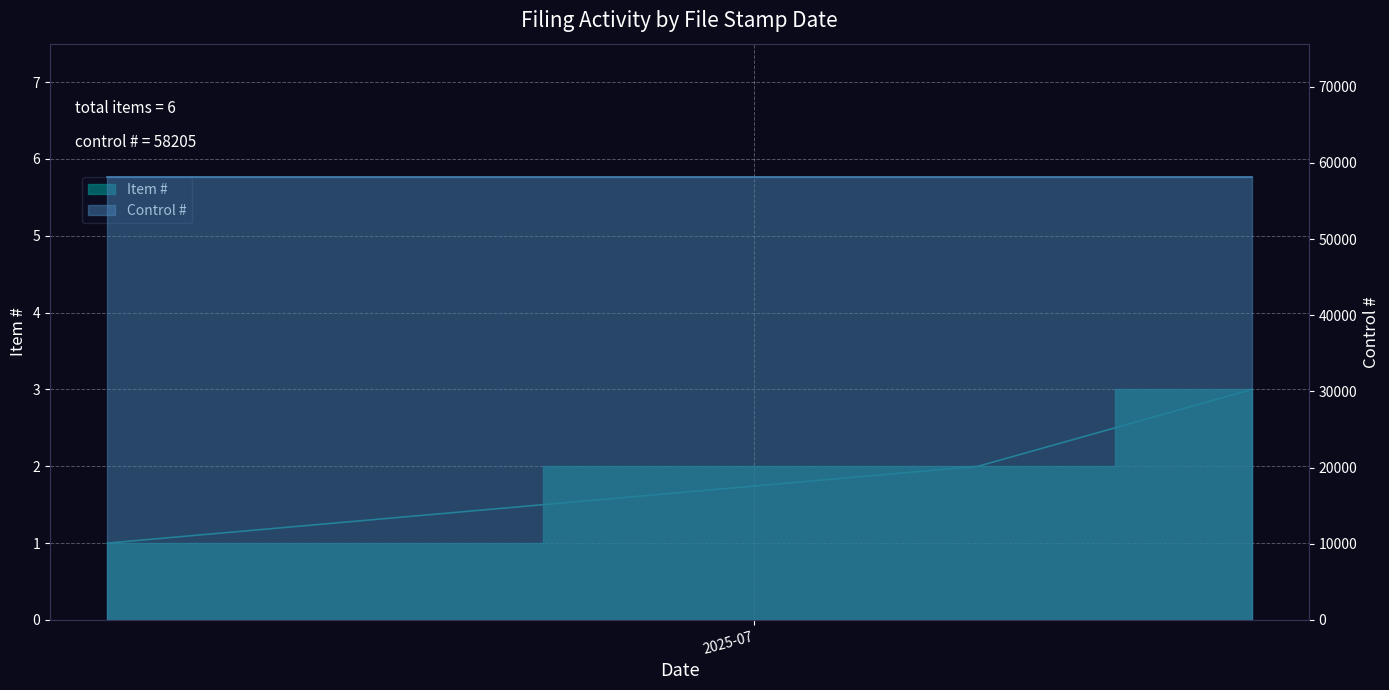

How many values are between 1 and 3?

3